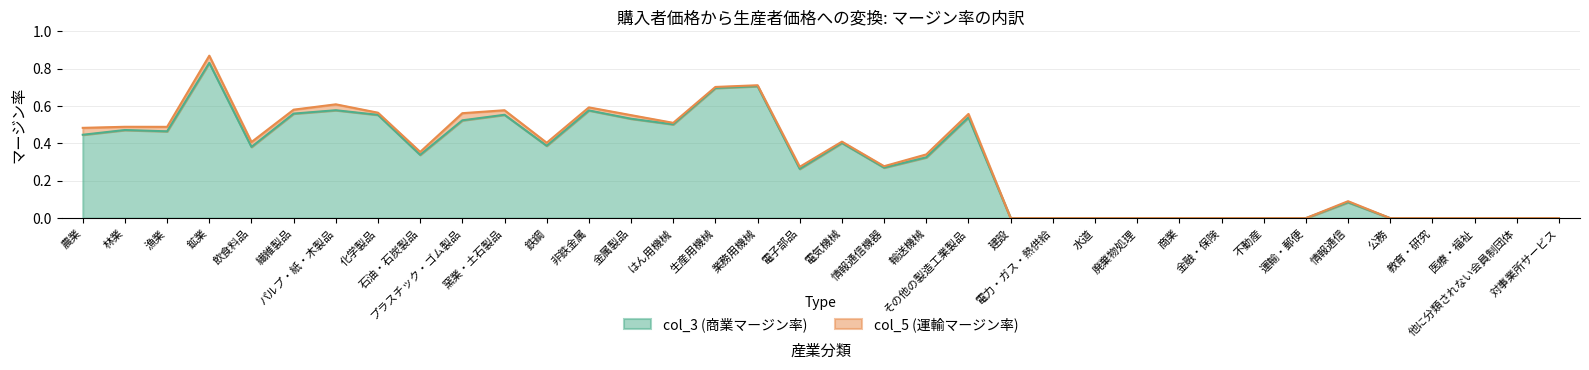

Does the chart display data point markers on the line(s)?

No